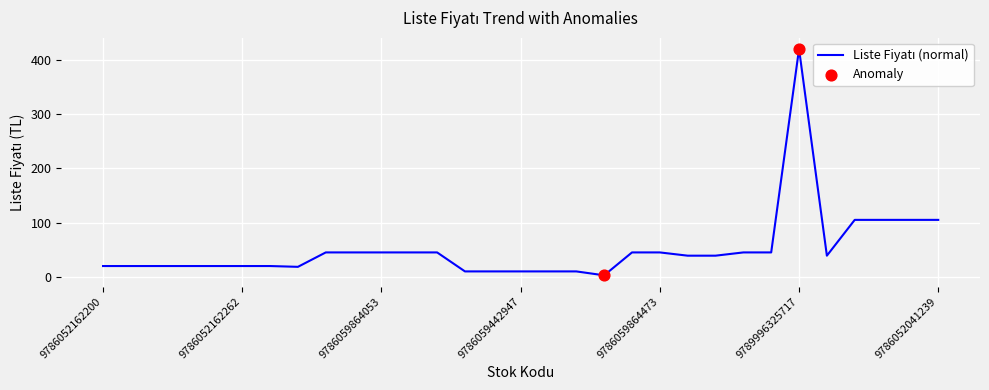

What is the maximum value shown in the chart?

420.0